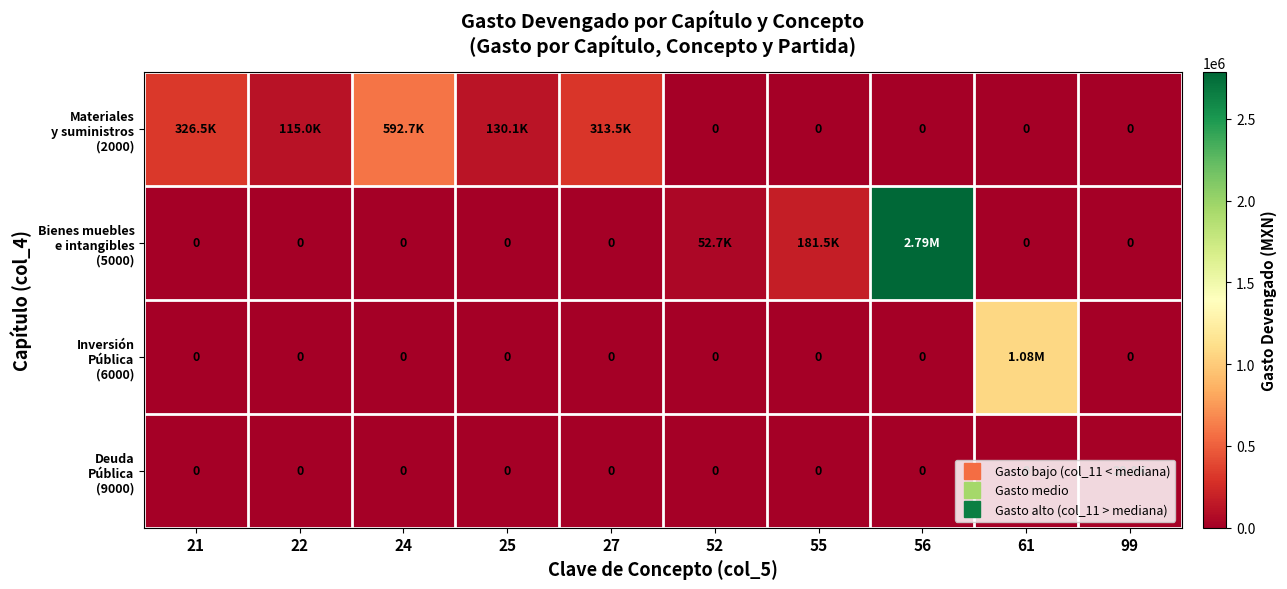

What is the spread (max minus min) of values at 52?

52717.0